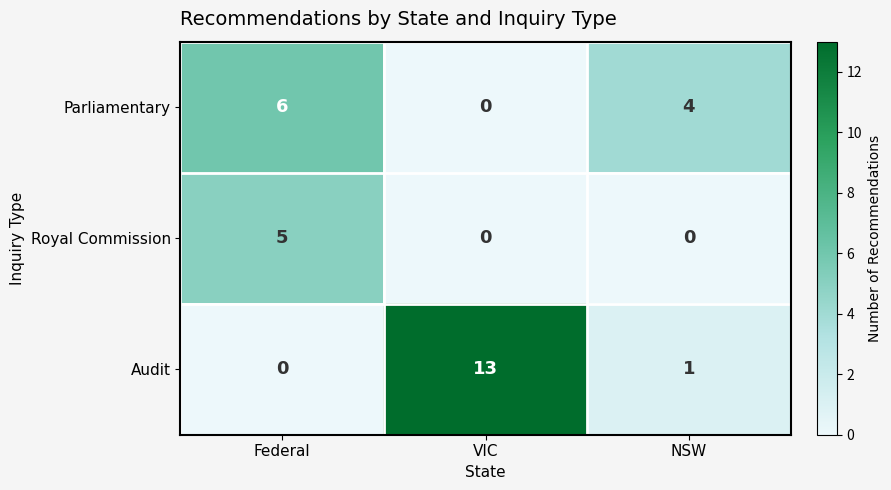

Reading left to right, transcribe all the data shown in this chart.

Parliamentary: 6	0	4
Royal Commission: 5	0	0
Audit: 0	13	1